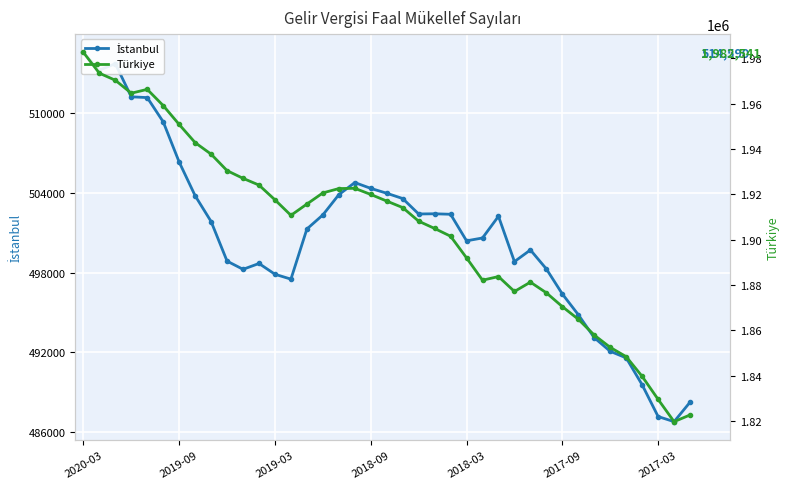

Rank the series by their average value, from highest to lowest.

Türkiye, İstanbul